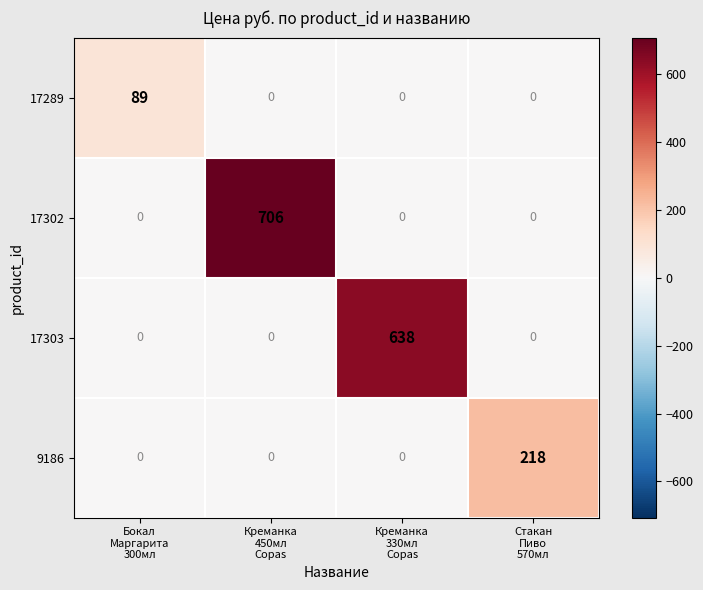

Which series has the largest range (max minus min)?

17302